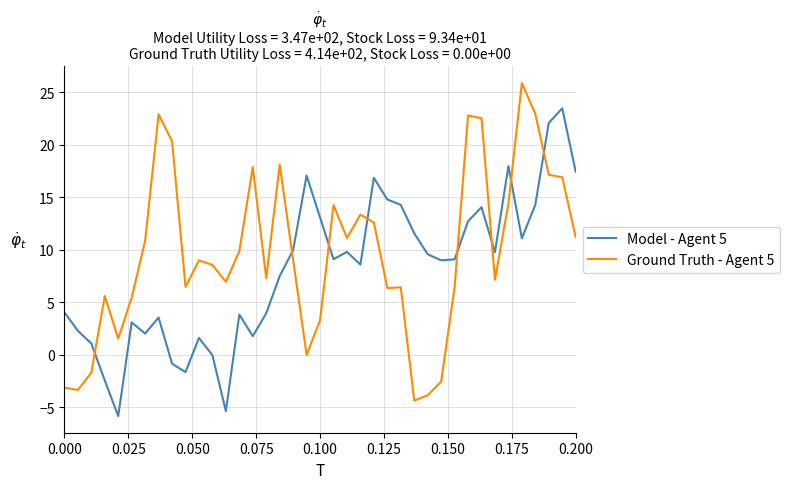

What is the difference between the maximum and minimum values in the Ground Truth - Agent 5 series?

30.2